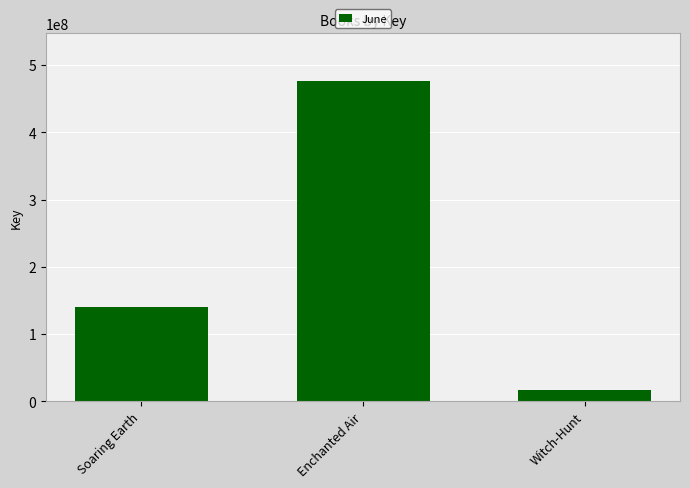

What is the sum of the values at Enchanted Air and Witch-Hunt?

492912465